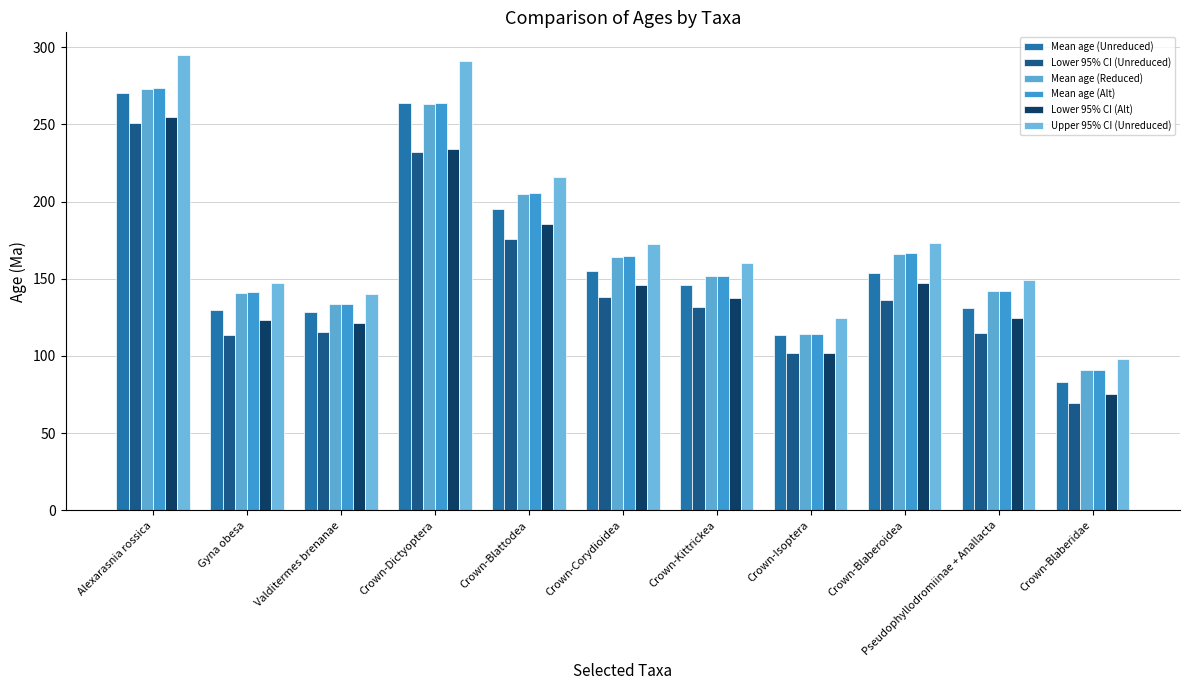

Reading left to right, transcribe all the data shown in this chart.

Mean age (Unreduced): Alexarasnia rossica=270.6	Gyna obesa=129.6	Valditermes brenanae=128.5	Crown-Dictyoptera=263.7	Crown-Blattodea=195.0	Crown-Corydioidea=155.3	Crown-Kittrickea=145.7	Crown-Isoptera=113.8	Crown-Blaberoidea=153.5	Pseudophyllodromiinae + Anallacta=131.2	Crown-Blaberidae=83.1
Lower 95% CI (Unreduced): Alexarasnia rossica=251.0	Gyna obesa=113.9	Valditermes brenanae=115.7	Crown-Dictyoptera=232.2	Crown-Blattodea=176.1	Crown-Corydioidea=138.3	Crown-Kittrickea=131.5	Crown-Isoptera=102.0	Crown-Blaberoidea=136.0	Pseudophyllodromiinae + Anallacta=115.2	Crown-Blaberidae=69.8
Mean age (Reduced): Alexarasnia rossica=272.7	Gyna obesa=140.9	Valditermes brenanae=133.8	Crown-Dictyoptera=263.0	Crown-Blattodea=204.9	Crown-Corydioidea=164.3	Crown-Kittrickea=152.0	Crown-Isoptera=114.2	Crown-Blaberoidea=166.2	Pseudophyllodromiinae + Anallacta=141.9	Crown-Blaberidae=90.8
Mean age (Alt): Alexarasnia rossica=273.9	Gyna obesa=141.3	Valditermes brenanae=133.8	Crown-Dictyoptera=263.6	Crown-Blattodea=205.6	Crown-Corydioidea=164.5	Crown-Kittrickea=152.1	Crown-Isoptera=114.2	Crown-Blaberoidea=166.6	Pseudophyllodromiinae + Anallacta=142.3	Crown-Blaberidae=91.1
Lower 95% CI (Alt): Alexarasnia rossica=254.7	Gyna obesa=123.4	Valditermes brenanae=121.3	Crown-Dictyoptera=233.8	Crown-Blattodea=185.5	Crown-Corydioidea=146.1	Crown-Kittrickea=137.6	Crown-Isoptera=102.2	Crown-Blaberoidea=147.5	Pseudophyllodromiinae + Anallacta=124.6	Crown-Blaberidae=75.5
Upper 95% CI (Unreduced): Alexarasnia rossica=294.9	Gyna obesa=147.4	Valditermes brenanae=140.4	Crown-Dictyoptera=291.2	Crown-Blattodea=216.1	Crown-Corydioidea=172.3	Crown-Kittrickea=160.3	Crown-Isoptera=124.7	Crown-Blaberoidea=173.2	Pseudophyllodromiinae + Anallacta=148.9	Crown-Blaberidae=98.2